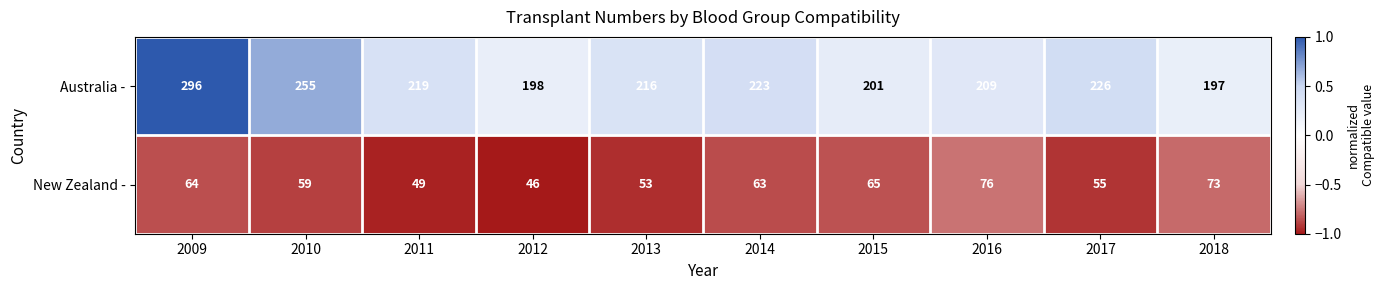

Reading left to right, extract all data points from this chart.

Australia -: 296	255	219	198	216	223	201	209	226	197
New Zealand -: 64	59	49	46	53	63	65	76	55	73